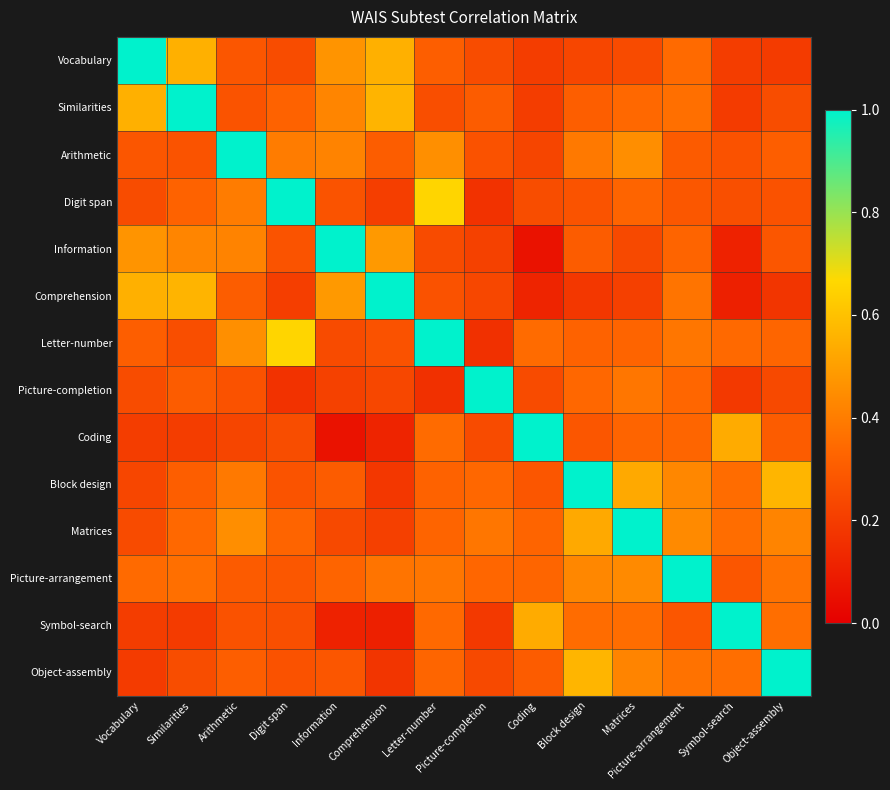

Rank the series at Arithmetic from lowest to highest value.

Coding, Symbol-search, Picture-completion, Similarities, Vocabulary, Picture-arrangement, Comprehension, Object-assembly, Block design, Digit span, Information, Matrices, Letter-number, Arithmetic